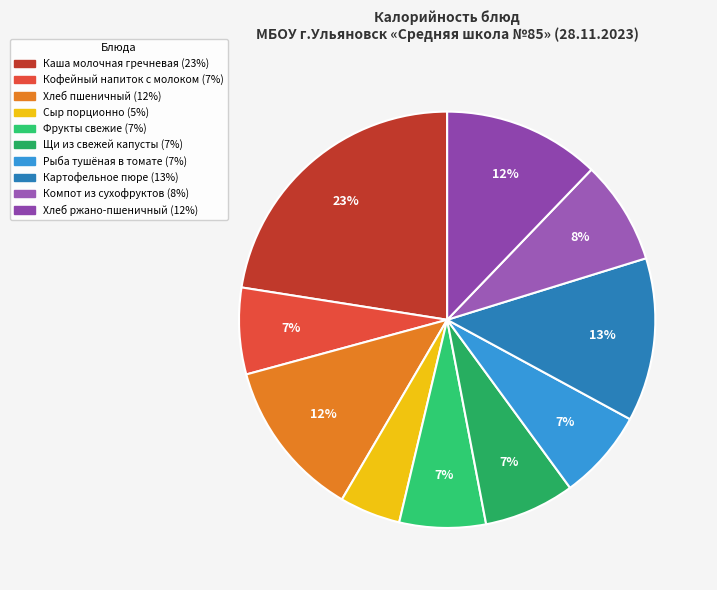

What percentage do Каша молочная гречневая and Хлеб пшеничный together represent?

34.9%